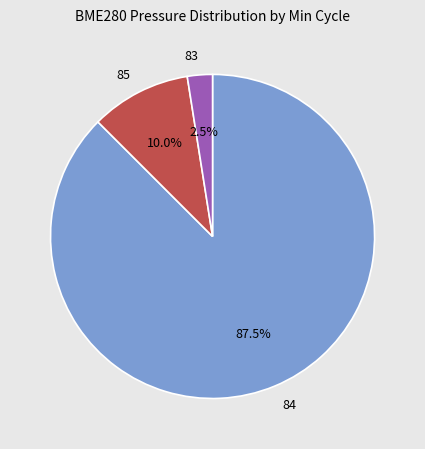

What portion of the pie excludes 83?

97.5%